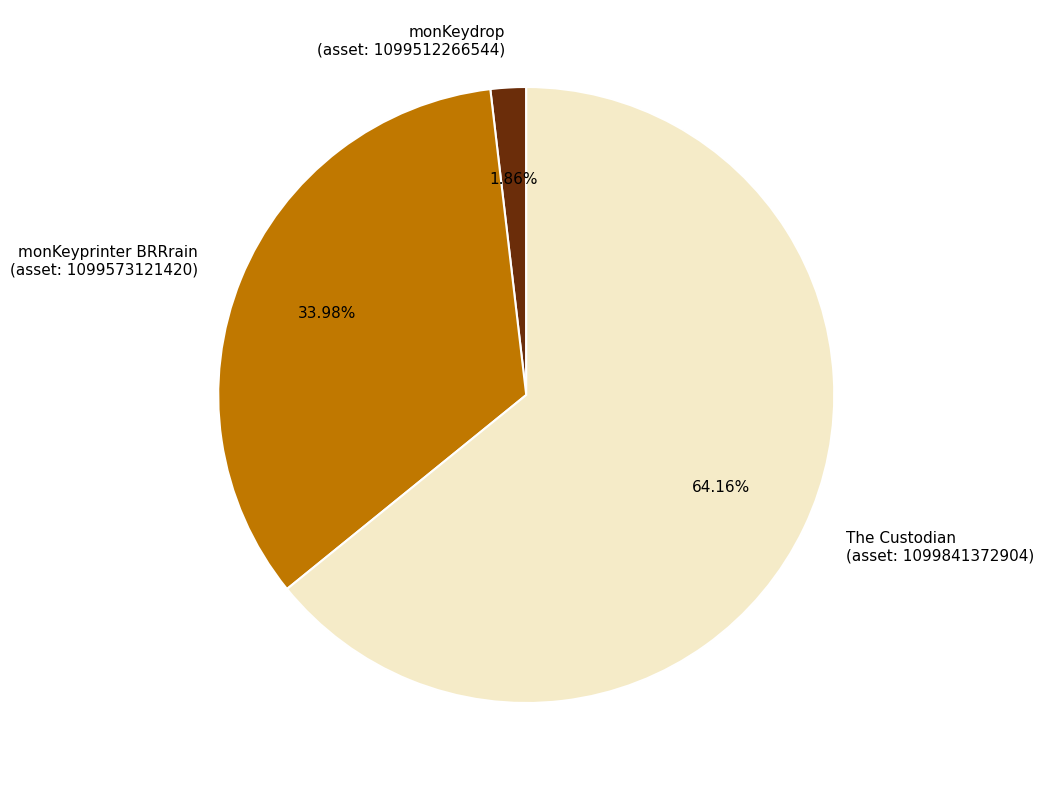

Is there any slice that represents more than half of the pie?

Yes